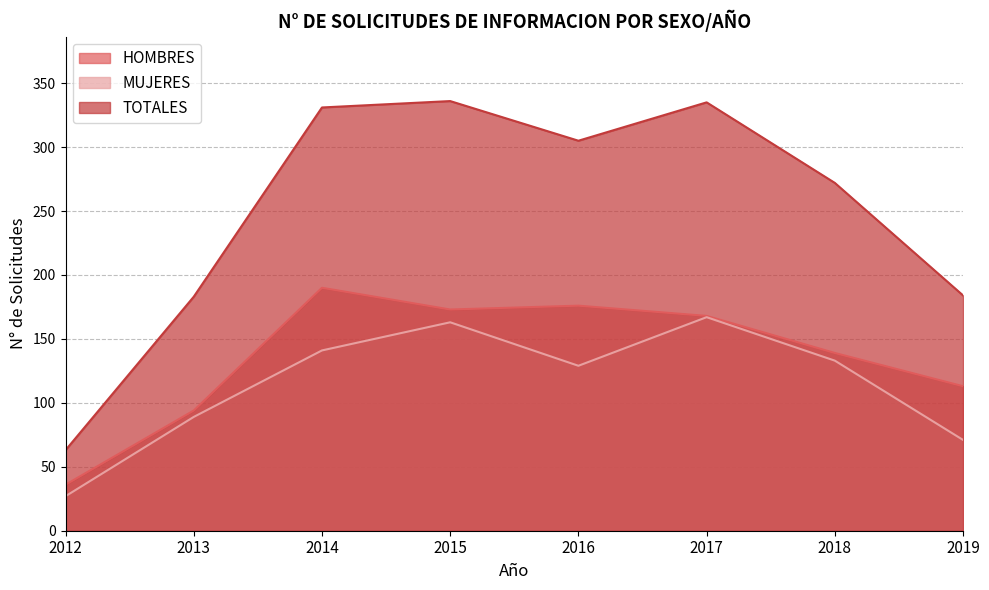

Which category has the highest value in the HOMBRES series?

2014